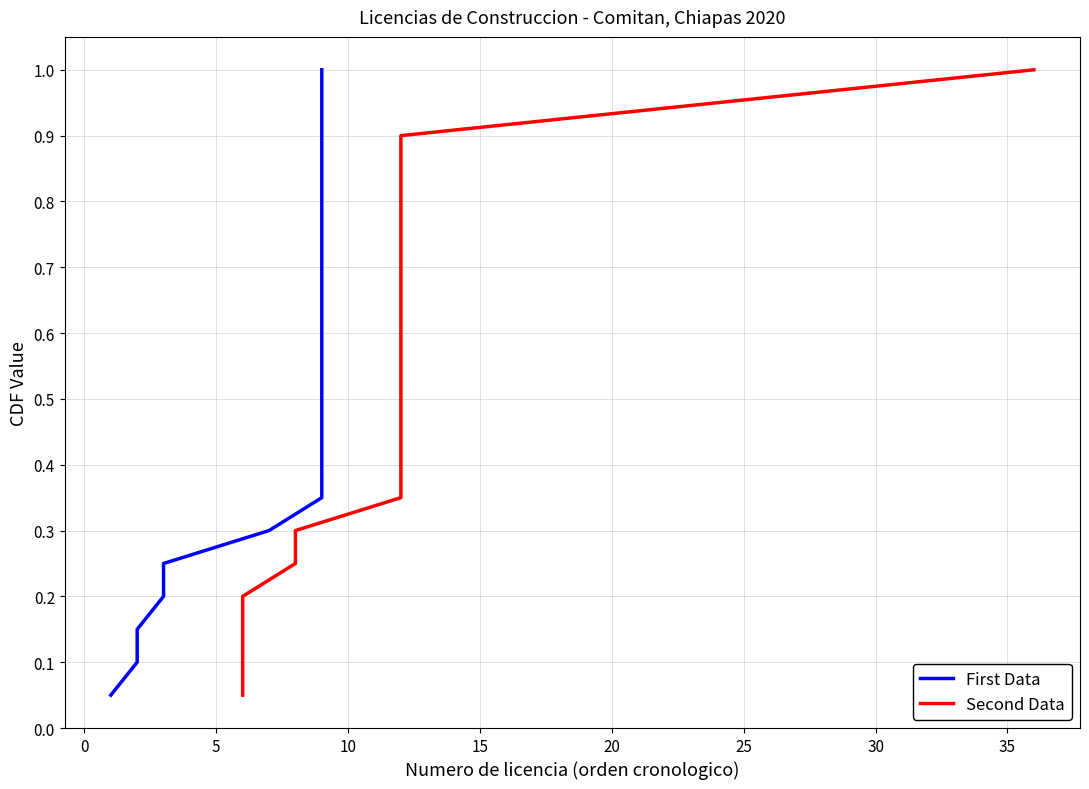

Is the value of Second Data at 14 greater than the value of First Data at 10?

Yes